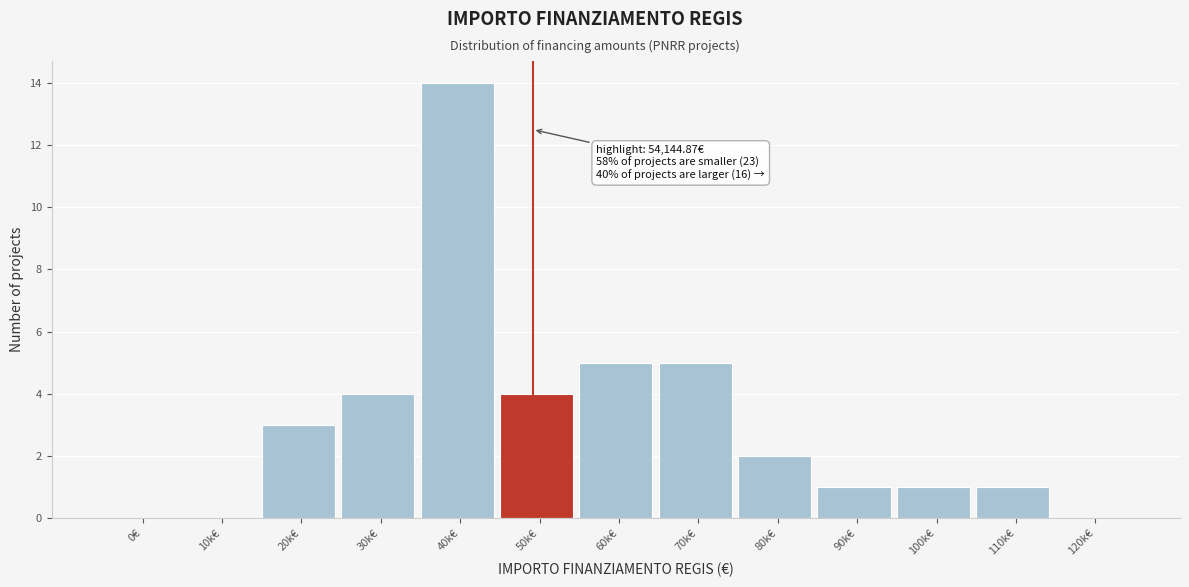

Reading left to right, transcribe all the data shown in this chart.

0€=0	10k€=0	20k€=3	30k€=4	40k€=14	50k€=4	60k€=5	70k€=5	80k€=2	90k€=1	100k€=1	110k€=1	120k€=0